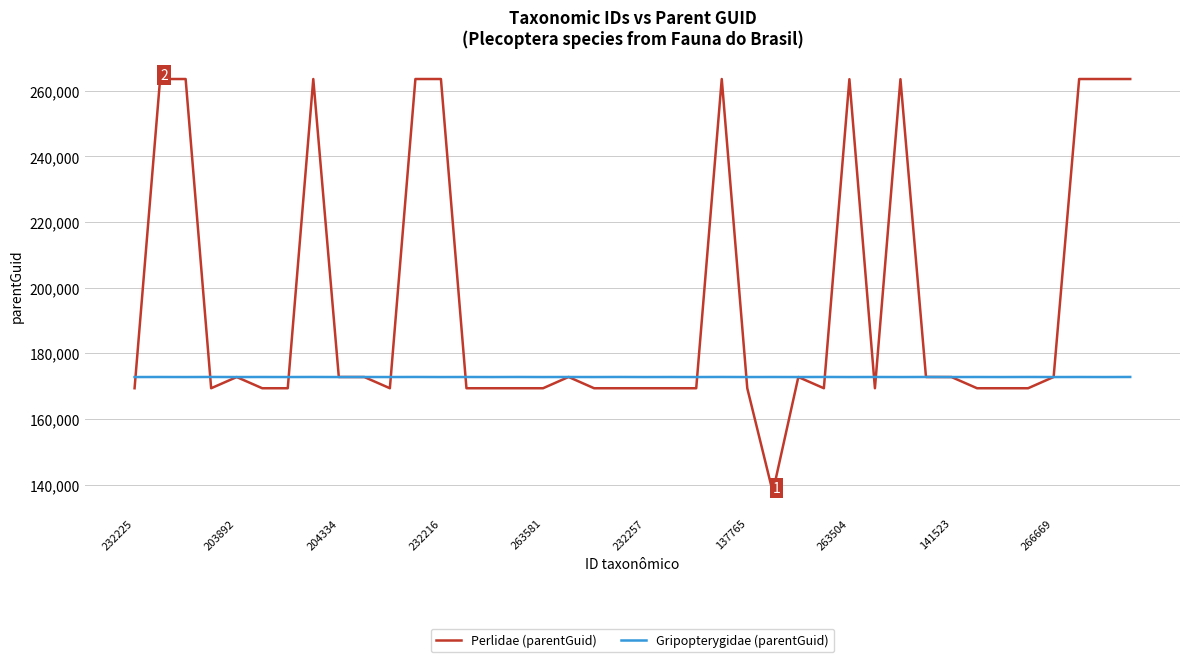

What is the minimum value for Gripopterygidae (parentGuid)?

172769